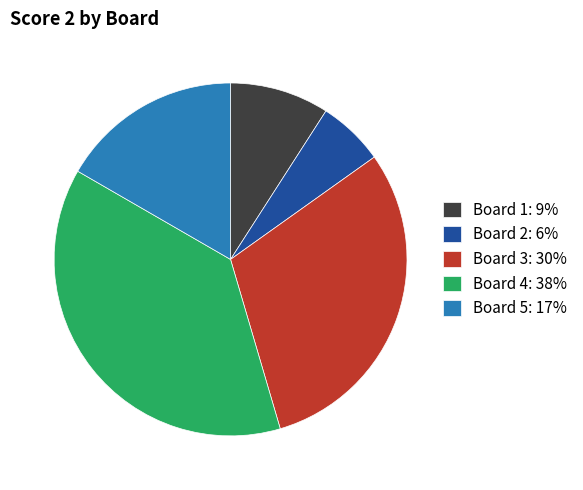

Does any single category account for the majority?

No